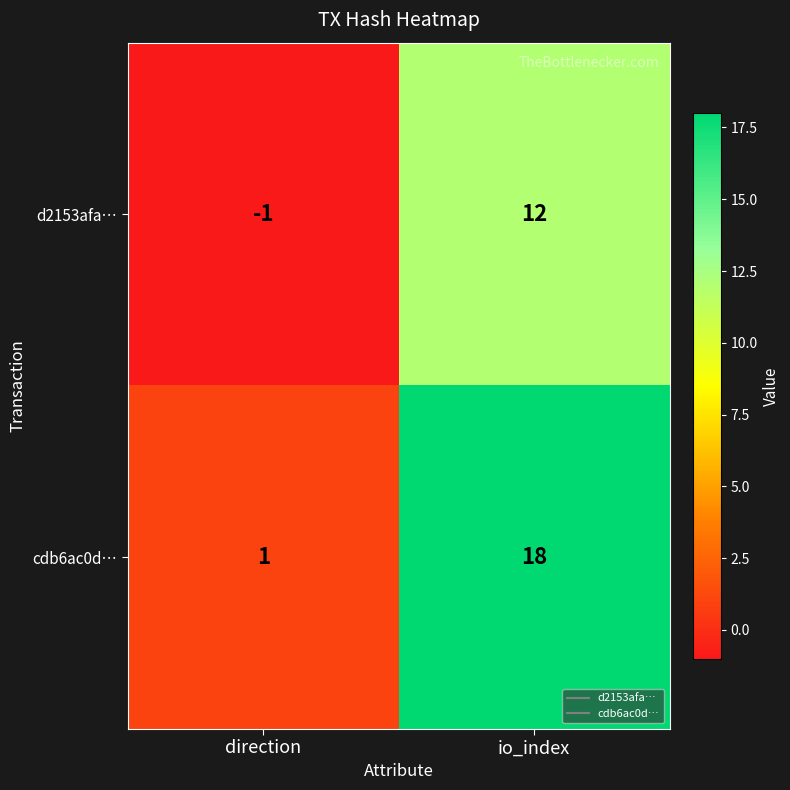

Which series has the widest spread of values?

cdb6ac0d…